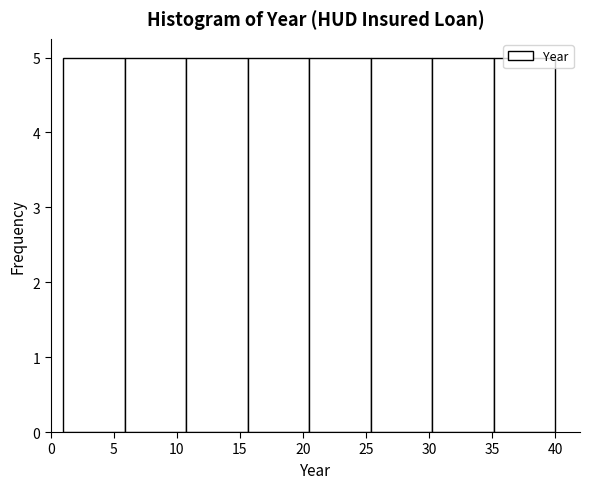

Reading left to right, list every bar in this chart as the range it spans on the x-axis followed by its height. Neither the bar edges nor the heights are printed on the chart, so give them approximately, as read against the axes.

1.0 to 6.0: 5
6.0 to 11.0: 5
11.0 to 15.5: 5
15.5 to 20.5: 5
20.5 to 25.5: 5
25.5 to 30.5: 5
30.5 to 35.0: 5
35.0 to 40.0: 5